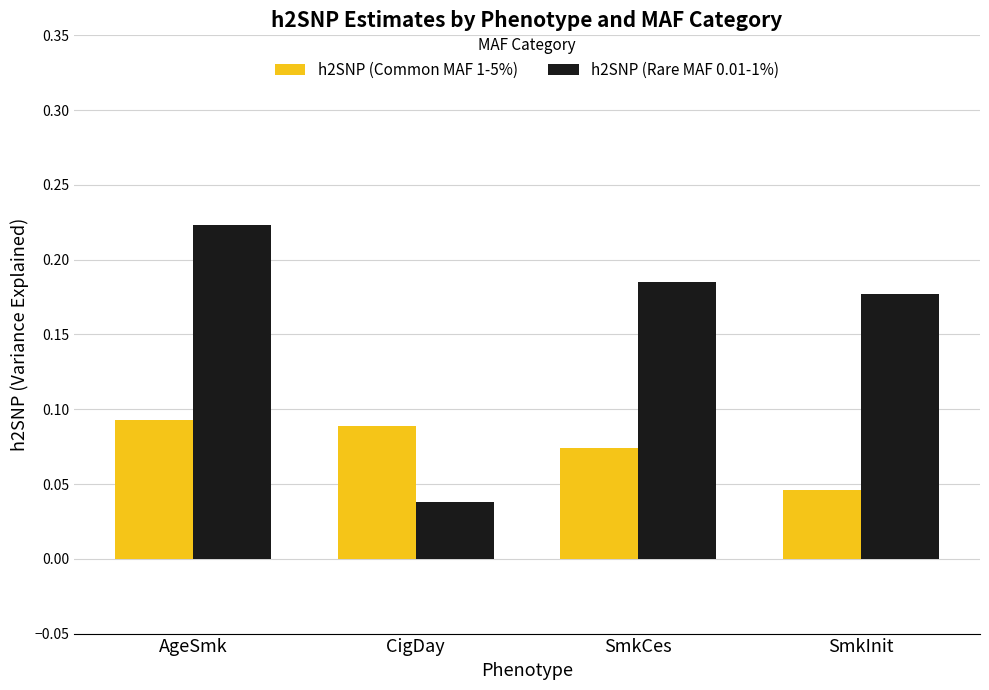

What is the sum of all h2SNP (Common MAF 1-5%) values?

0.3